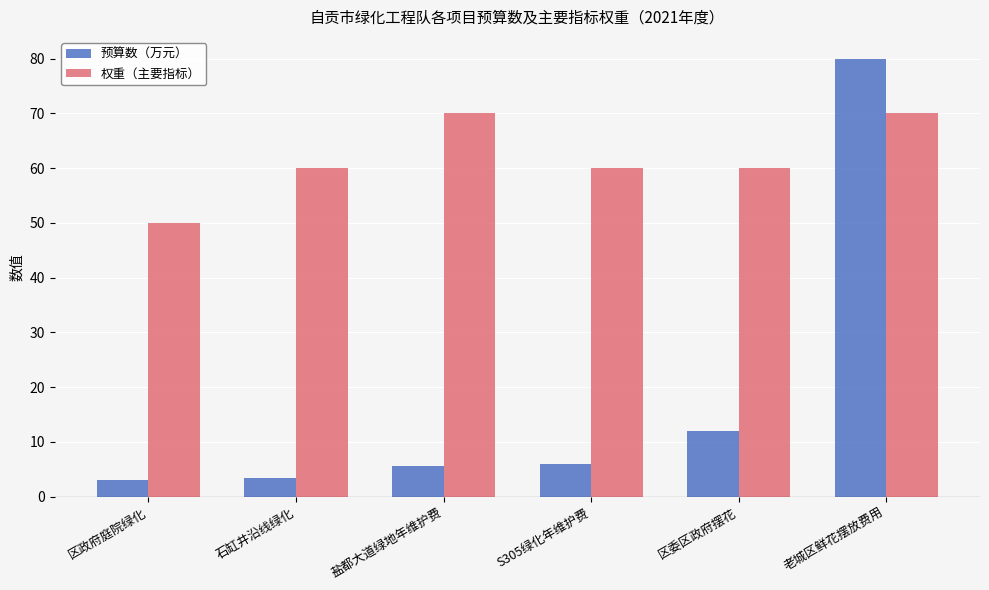

Are the bars grouped side by side (vs. stacked)?

Yes